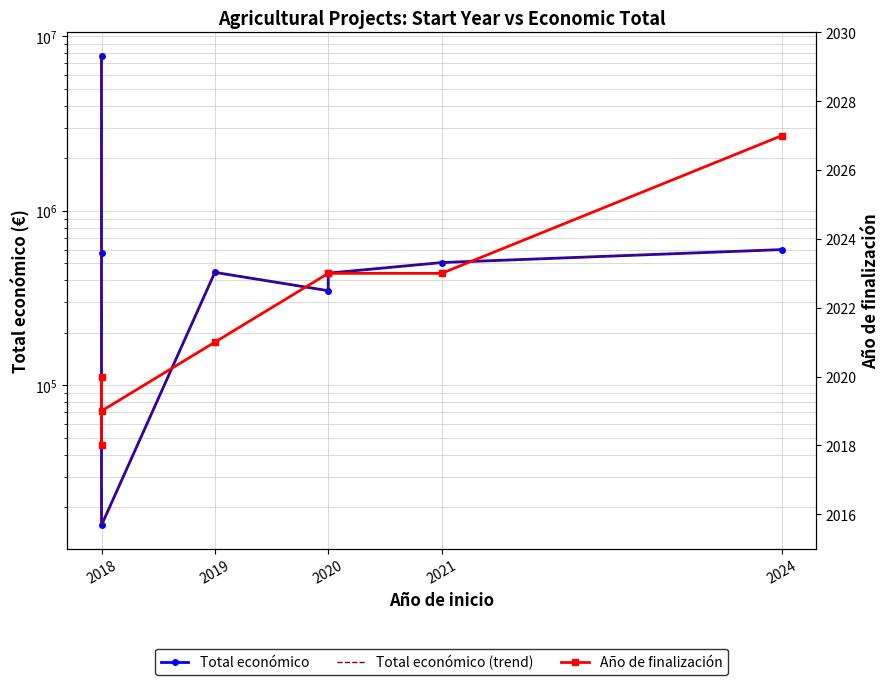

At which label does Año de finalización reach its minimum?

2018